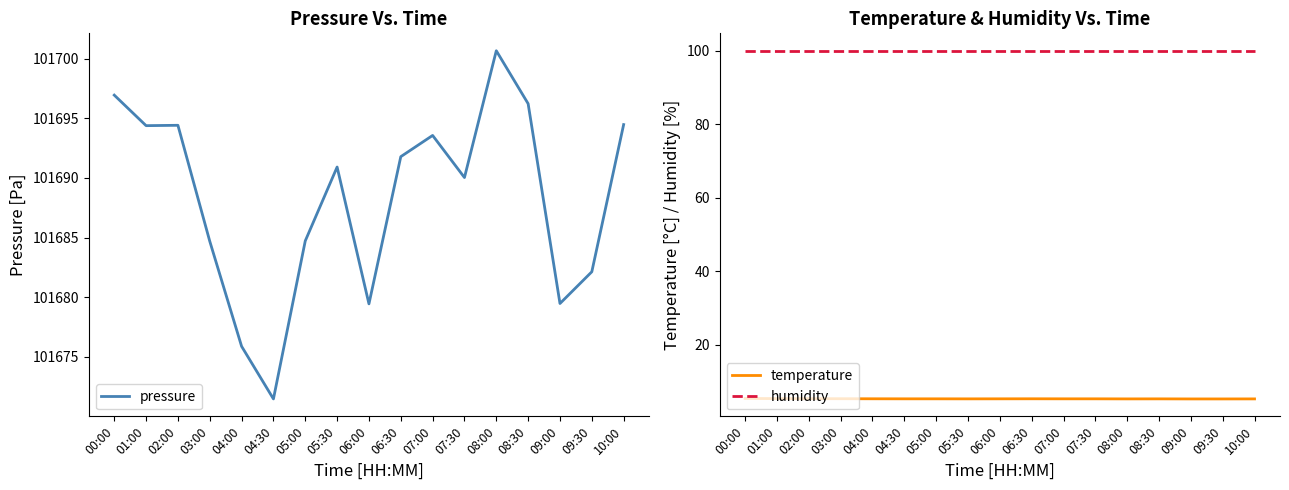

The pressure series shows 101679.5 at 09:00. True or false?

True